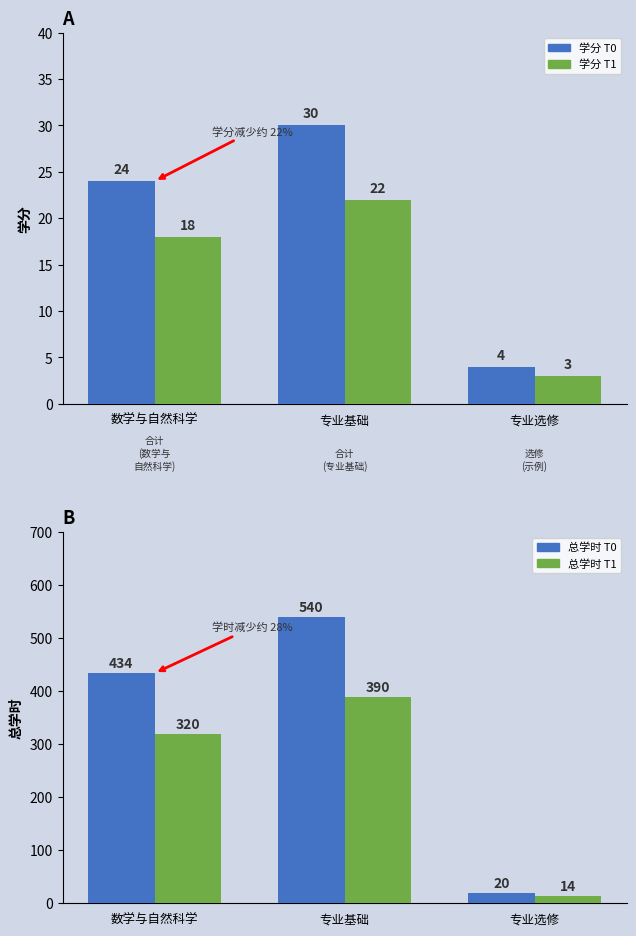

Does the chart contain stacked bars?

No